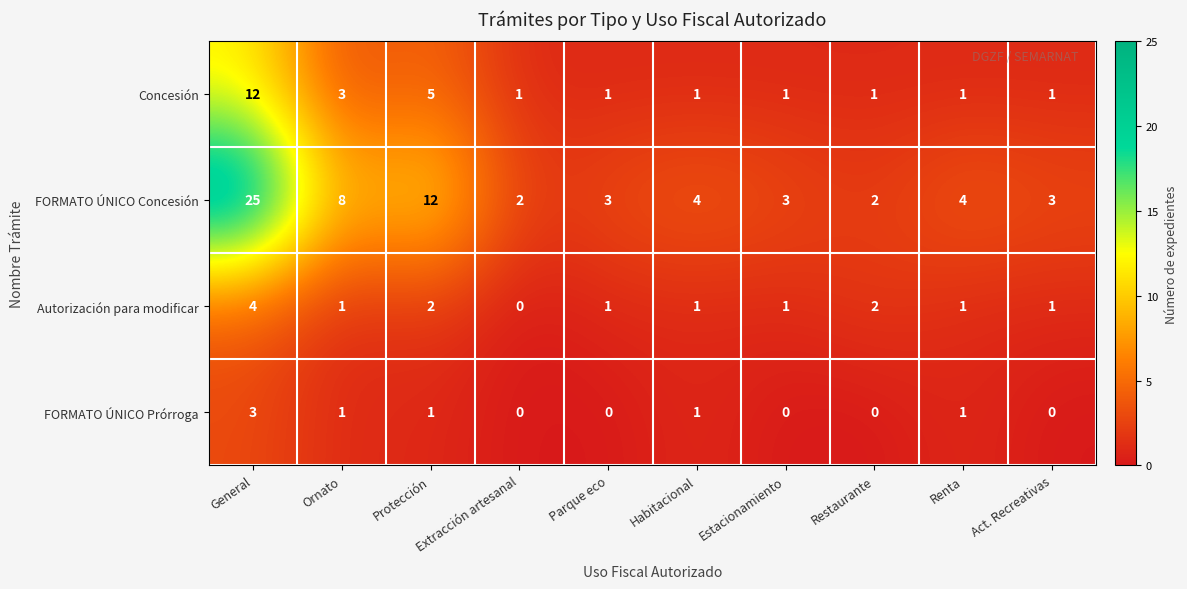

Where does the FORMATO ÚNICO Prórroga series first go above 1?

General